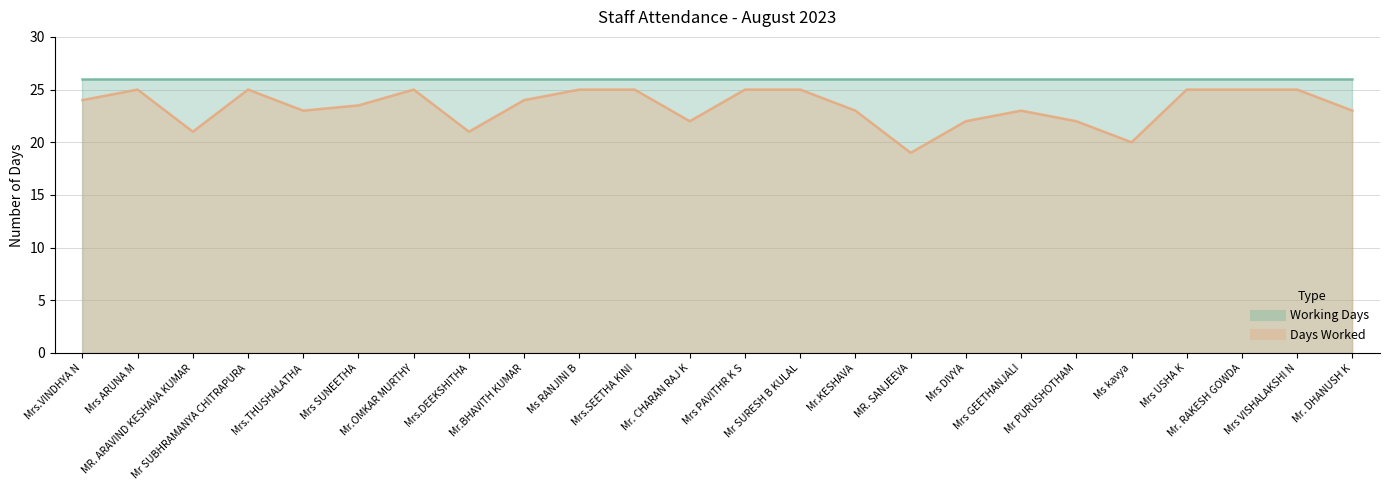

Reading left to right, extract all data points from this chart.

Mrs.VINDHYA N=24.0	Mrs ARUNA M=25.0	MR. ARAVIND KESHAVA KUMAR=21.0	Mr SUBHRAMANYA CHITRAPURA=25.0	Mrs.THUSHALATHA=23.0	Mrs SUNEETHA=23.5	Mr.OMKAR MURTHY=25.0	Mrs.DEEKSHITHA=21.0	Mr.BHAVITH KUMAR=24.0	Ms RANJINI B=25.0	Mrs.SEETHA KINI=25.0	Mr. CHARAN RAJ K=22.0	Mrs PAVITHR K S=25.0	Mr SURESH B KULAL=25.0	Mr.KESHAVA=23.0	MR. SANJEEVA=19.0	Mrs DIVYA=22.0	Mrs GEETHANJALI=23.0	Mr PURUSHOTHAM=22.0	Ms kavya=20.0	Mrs USHA K=25.0	Mr. RAKESH GOWDA=25.0	Mrs VISHALAKSHI N=25.0	Mr. DHANUSH K=23.0